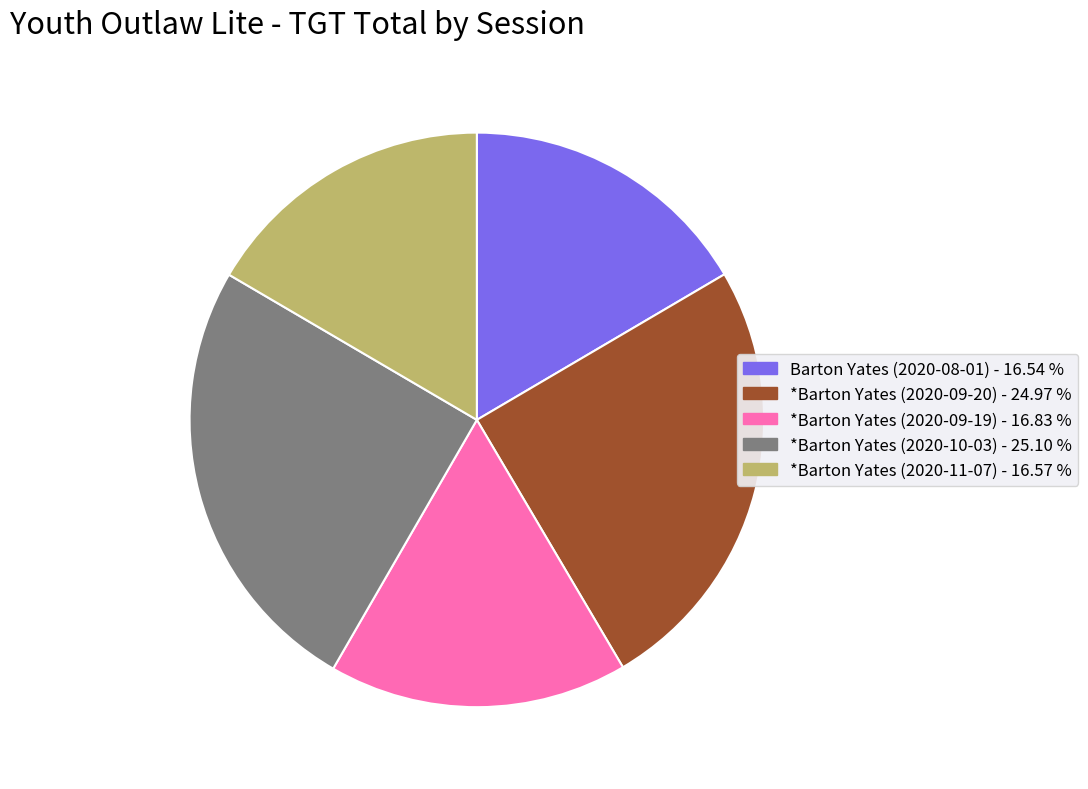

Between *Barton Yates (2020-09-20) and Barton Yates (2020-08-01), which is larger?

*Barton Yates (2020-09-20)